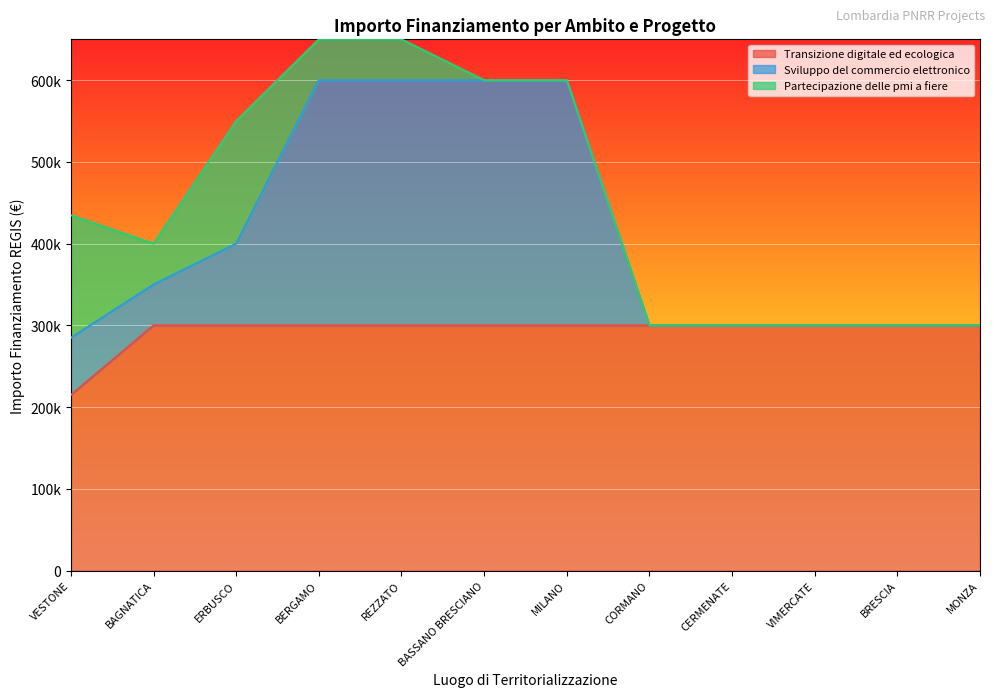

What is the difference between the maximum and minimum values in the Sviluppo del commercio elettronico series?

315200